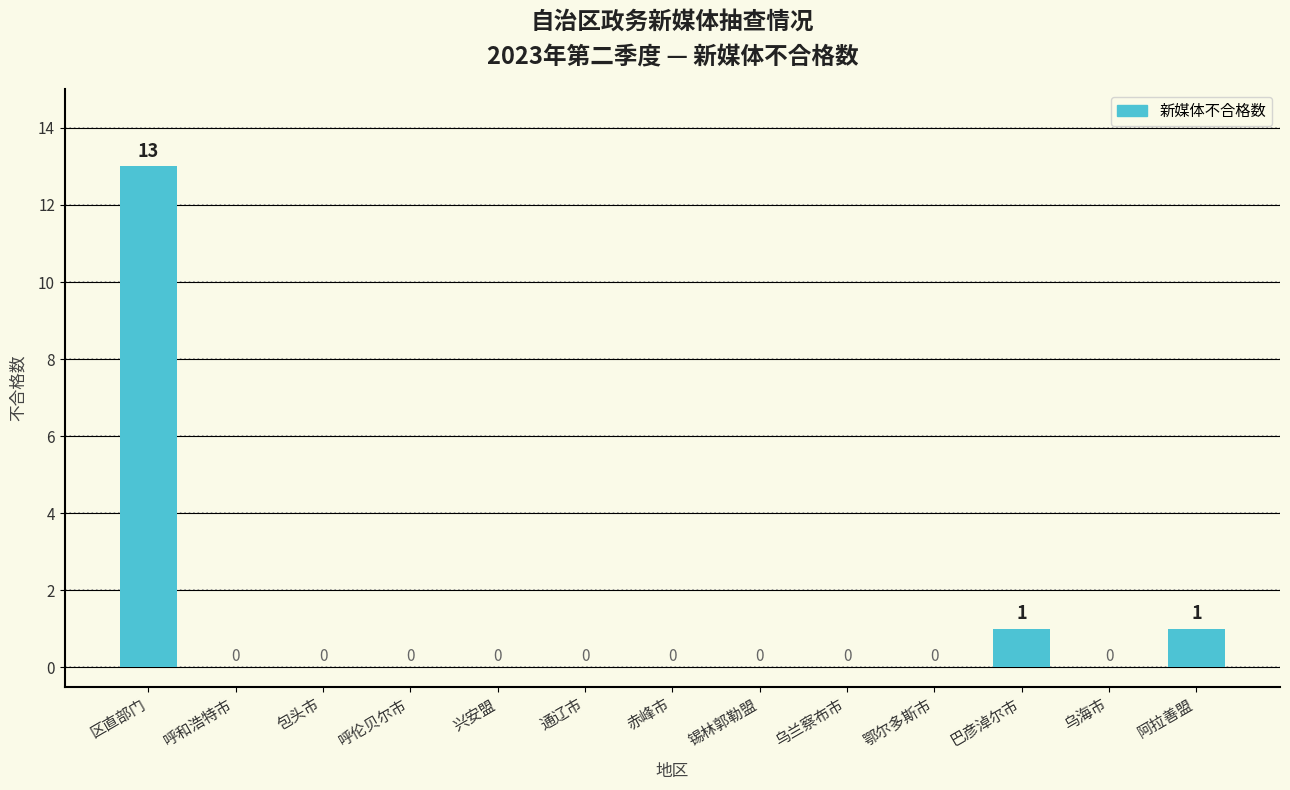

What is the greatest value displayed?

13